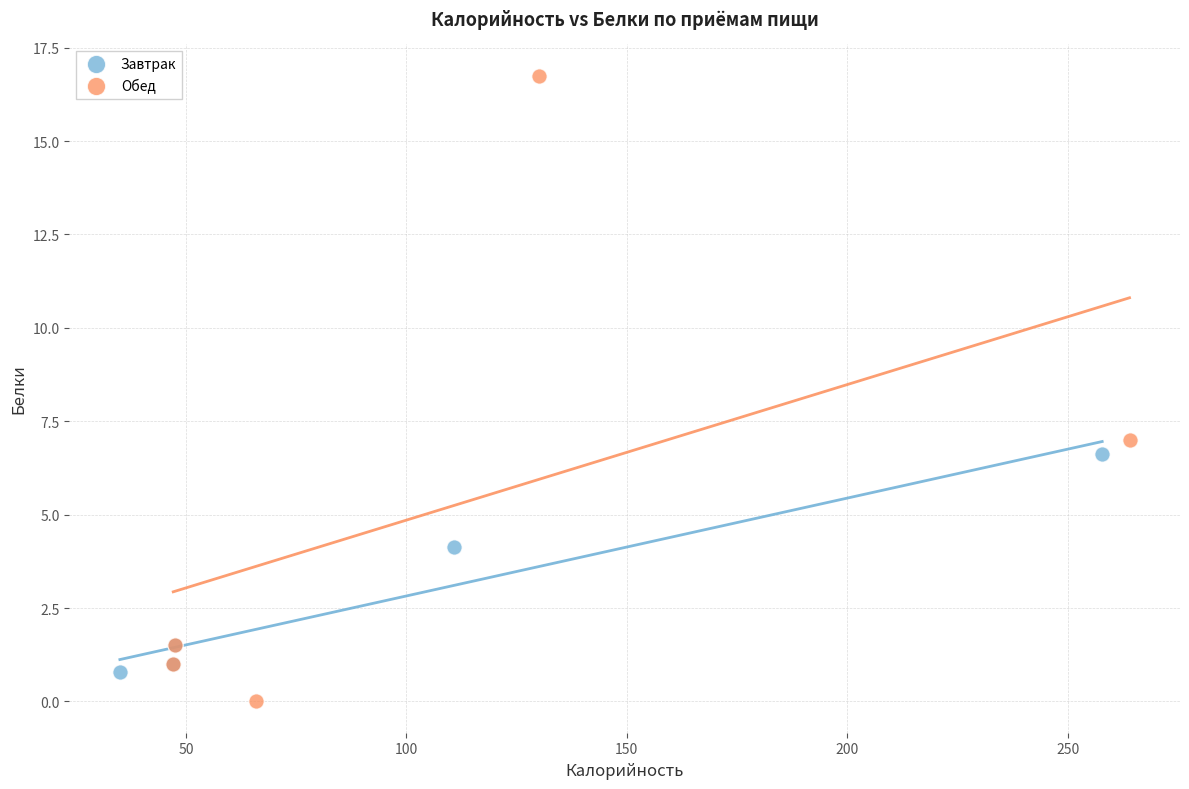

Which series reaches the minimum Y coordinate?

Обед